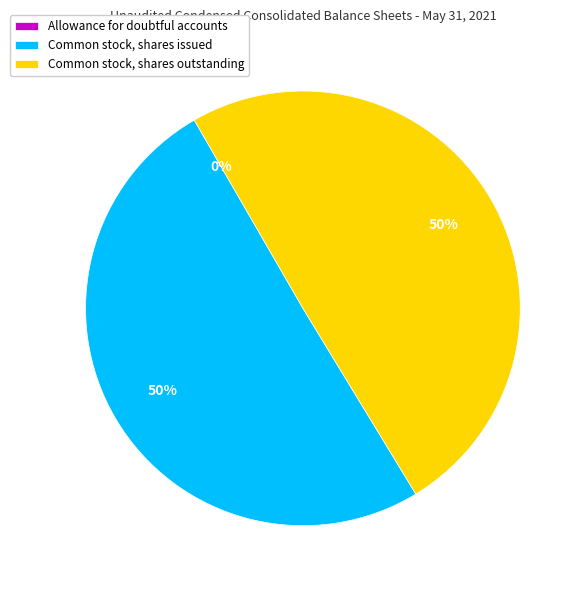

To the nearest percent, what is the combined percentage of Common stock, shares issued and Common stock, shares outstanding?

100%